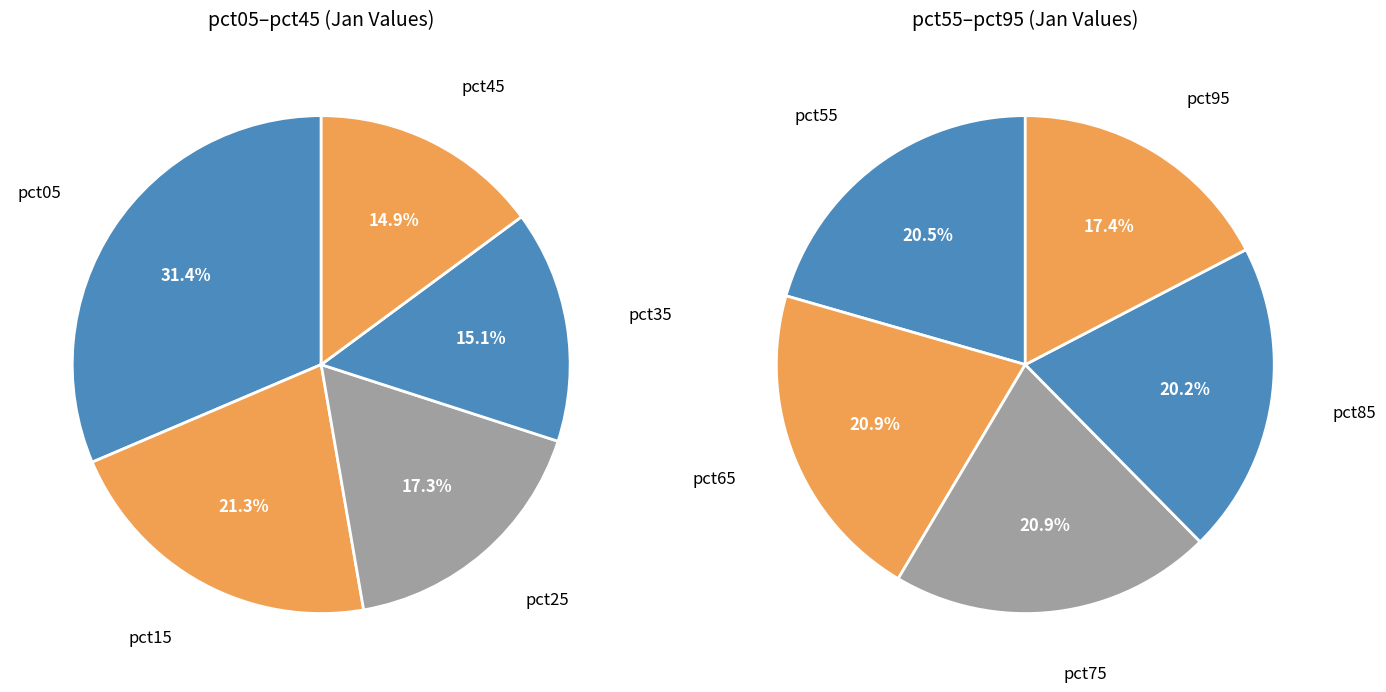

Rank the categories by value from lowest to highest.

pct95, pct45, pct35, pct85, pct55, pct75, pct65, pct25, pct15, pct05